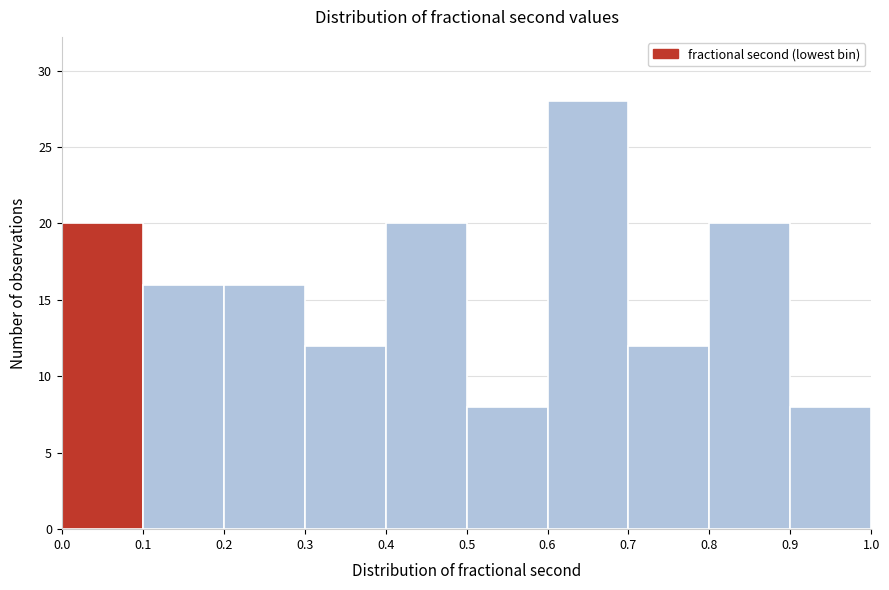

Reading left to right, list every bar in this chart as the range it spans on the x-axis followed by its height. The values are not printed on the chart, so give them approximately, as read against the axis.

0.0 to 0.1: 20
0.1 to 0.2: 16
0.2 to 0.3: 16
0.3 to 0.4: 12
0.4 to 0.5: 20
0.5 to 0.6: 8
0.6 to 0.7: 28
0.7 to 0.8: 12
0.8 to 0.9: 20
0.9 to 1.0: 8